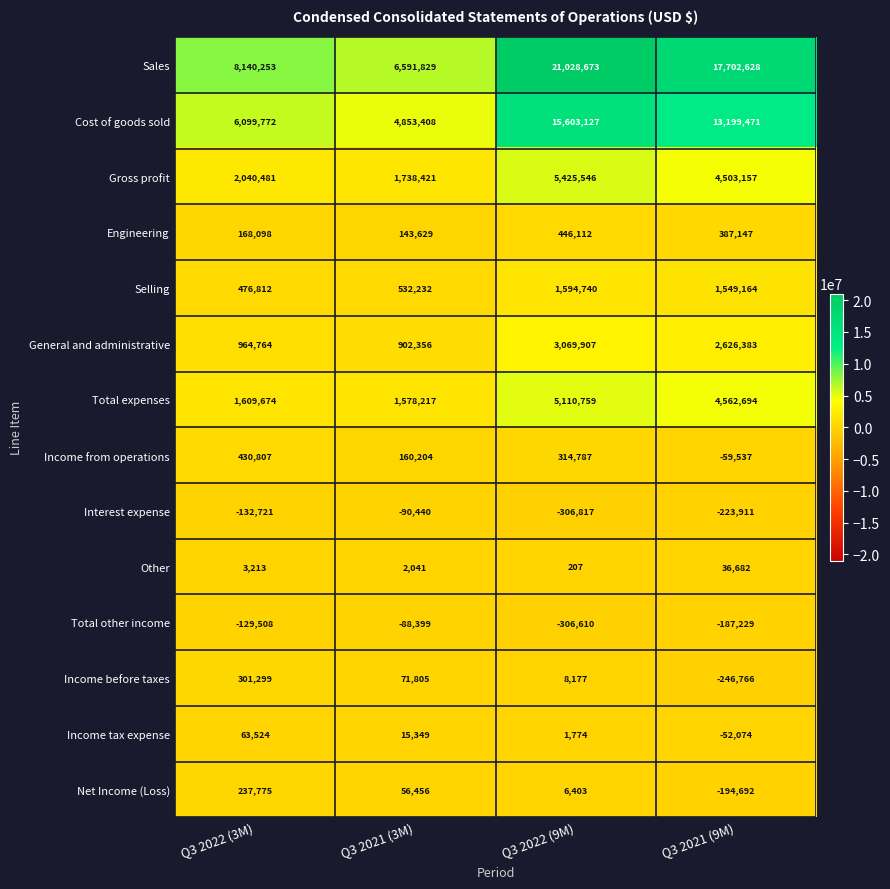

Which series has the largest total across all categories?

Sales